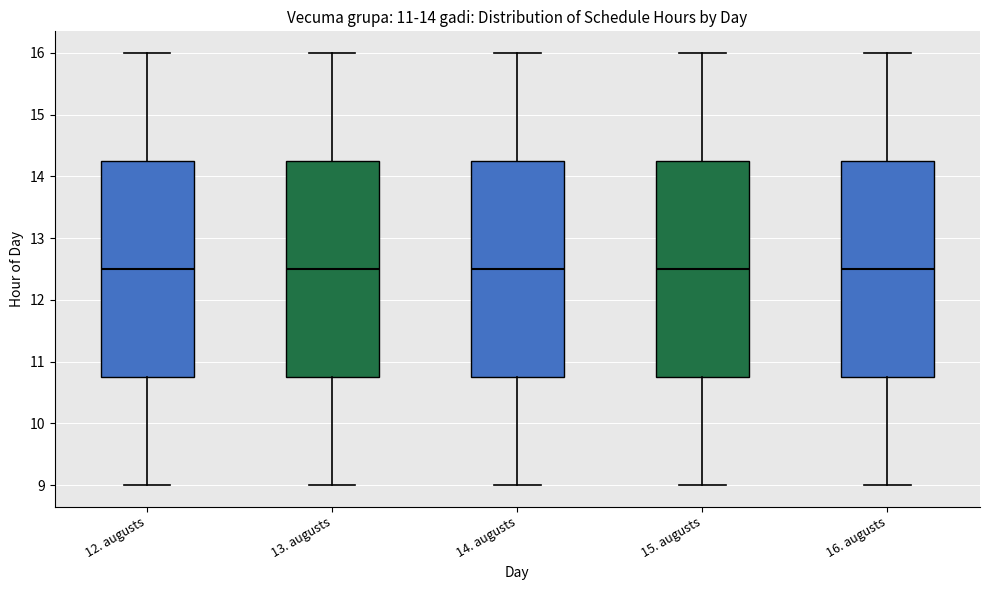

Reading left to right, read every box against the y-axis: the position of its median line, the range the box covers, and the ends of its whiskers. The values are not printed on the chart, so give them approximately, as read against the axis.

12. augusts: median 12.5, box 10.8 to 14.3, whiskers 9.0 to 16.0
13. augusts: median 12.5, box 10.8 to 14.3, whiskers 9.0 to 16.0
14. augusts: median 12.5, box 10.8 to 14.3, whiskers 9.0 to 16.0
15. augusts: median 12.5, box 10.8 to 14.3, whiskers 9.0 to 16.0
16. augusts: median 12.5, box 10.8 to 14.3, whiskers 9.0 to 16.0